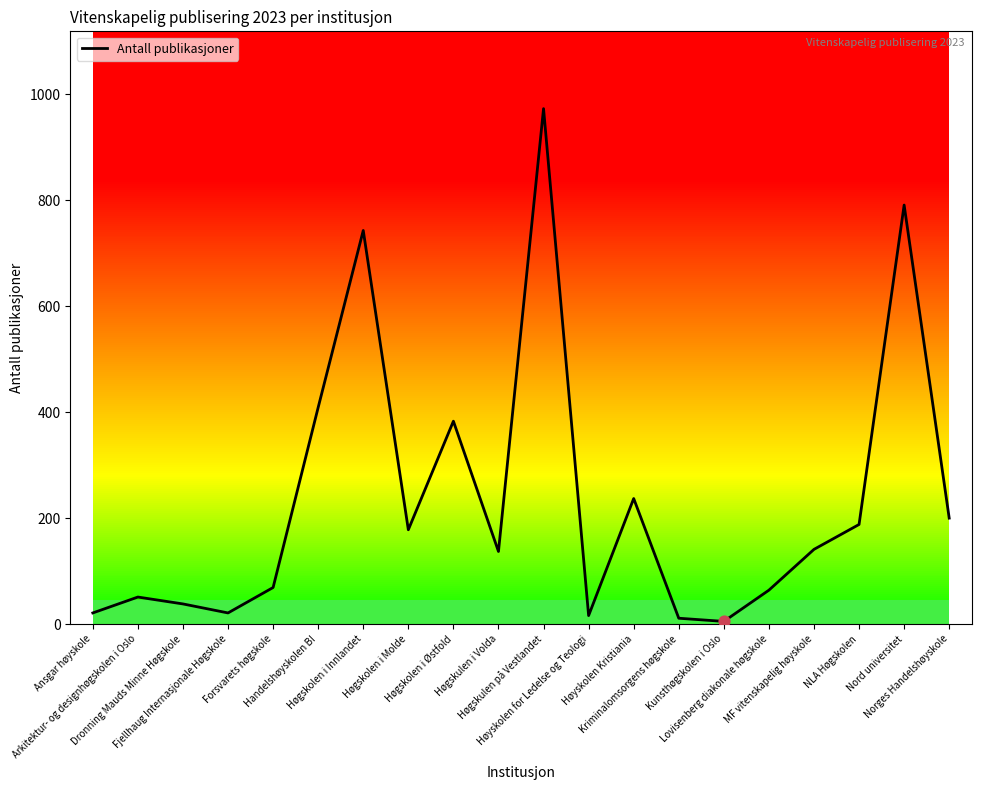

What is the ratio of the value at Høgskolen i Østfold to the value at Høgskulen på Vestlandet?

0.4